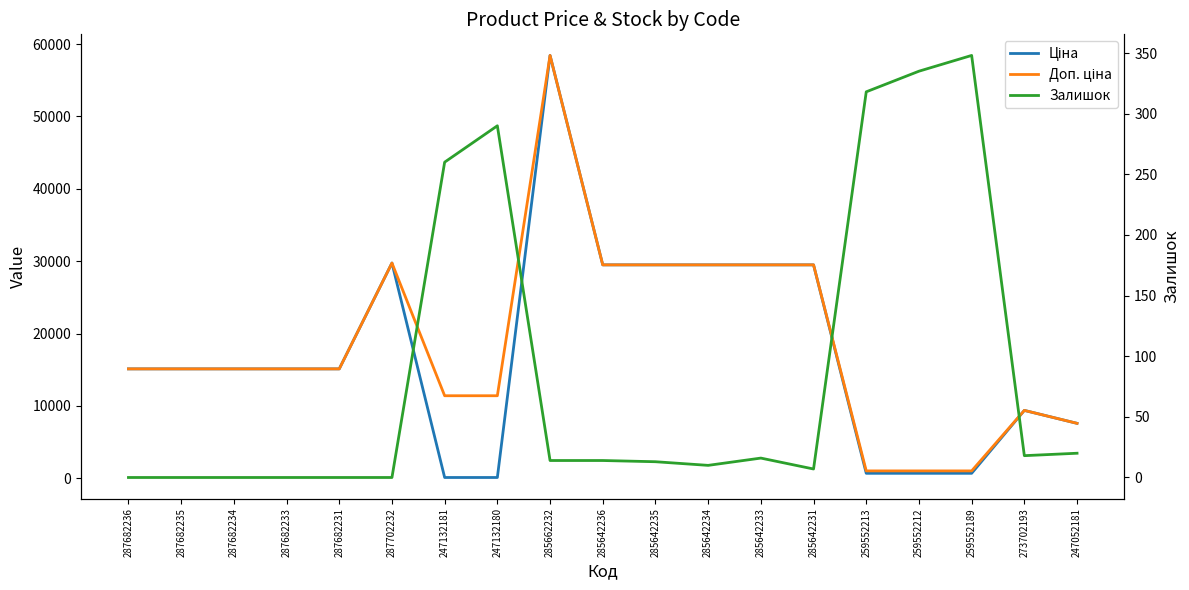

What is the sum of all Залишок values?

1663.0